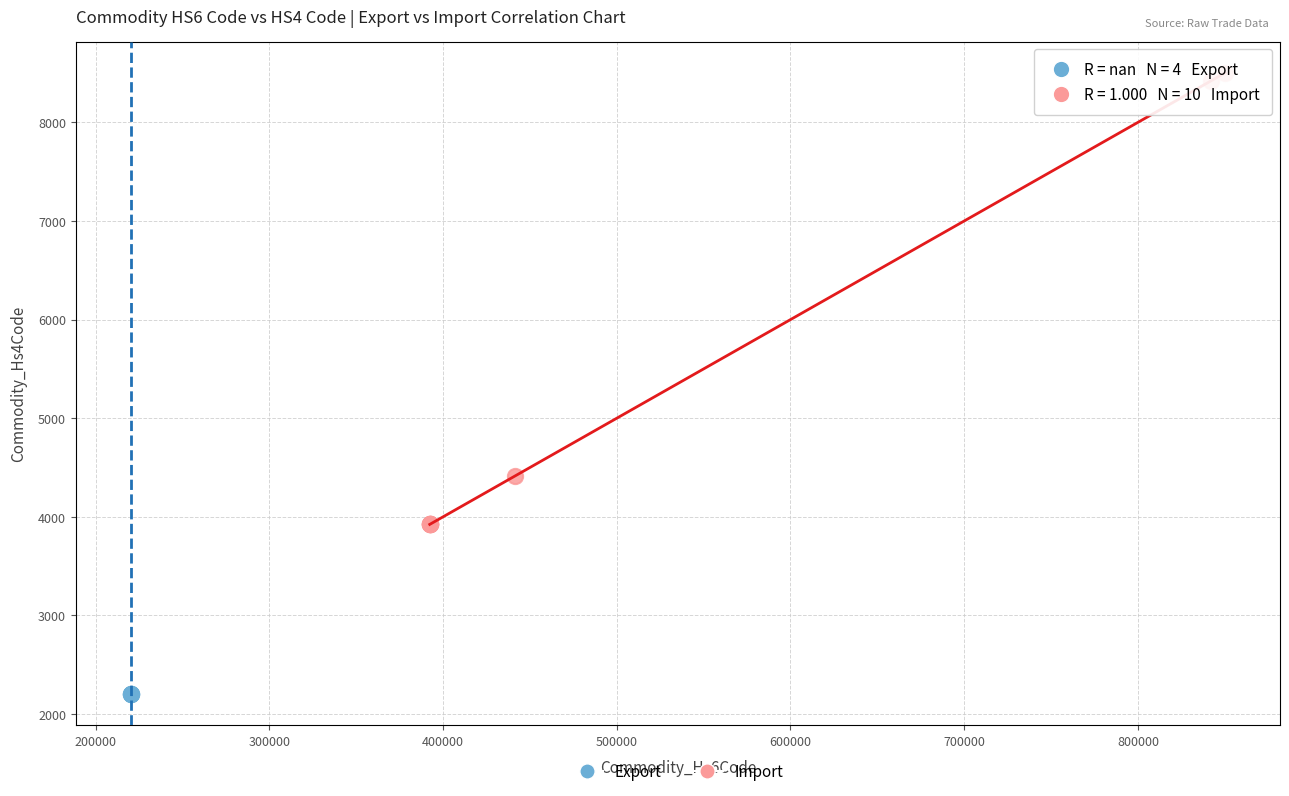

Which series contains the lowest Y value?

Export